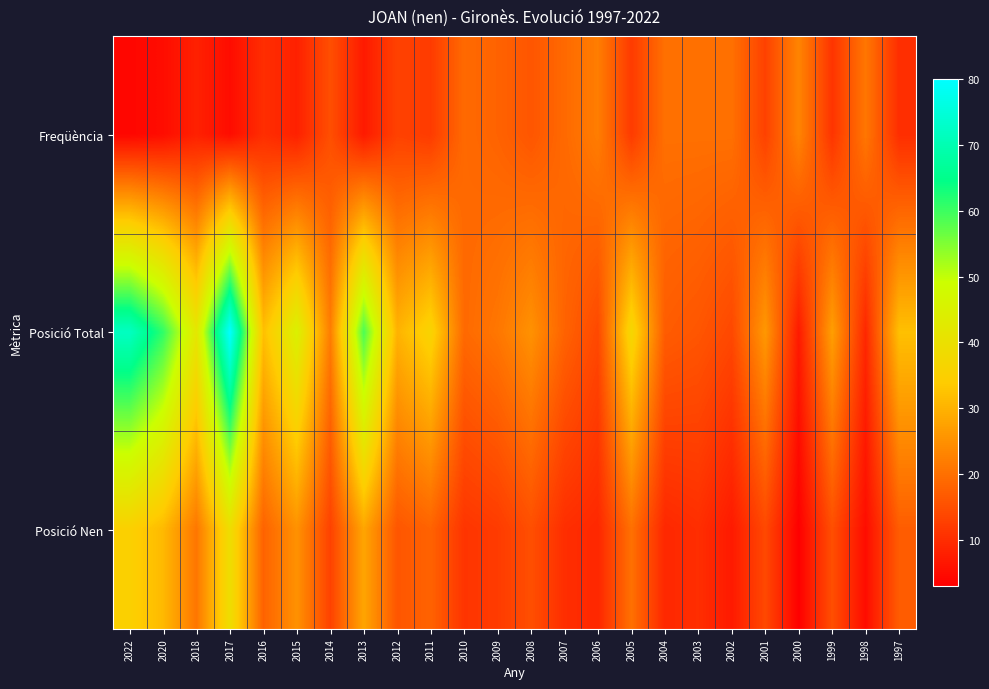

At which category does the chart reach its minimum across all series?

2000